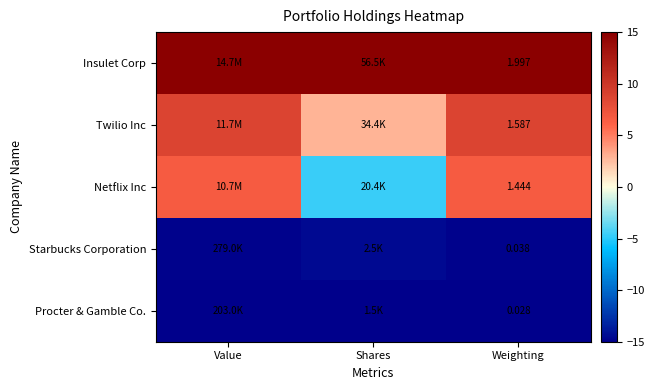

The Twilio Inc series shows 3.2 at Weighting. True or false?

False